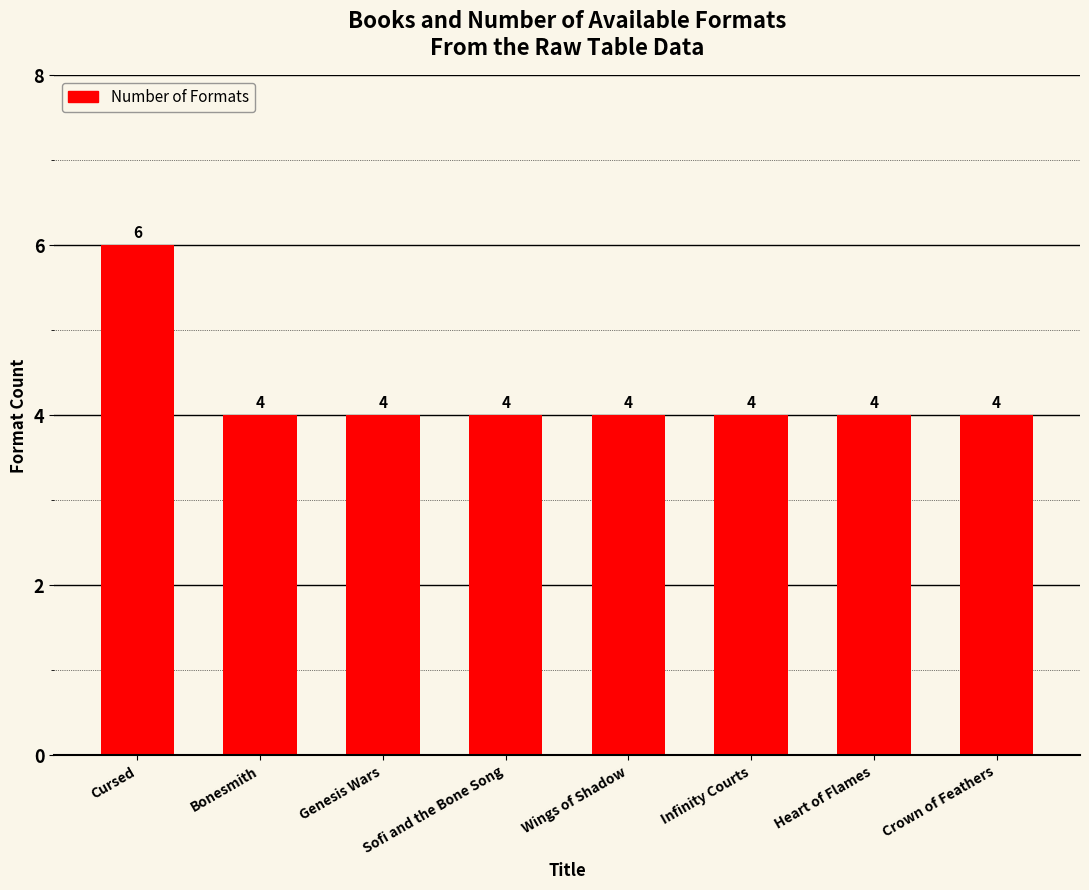

What is the label of the 1st bar from the left?

Cursed